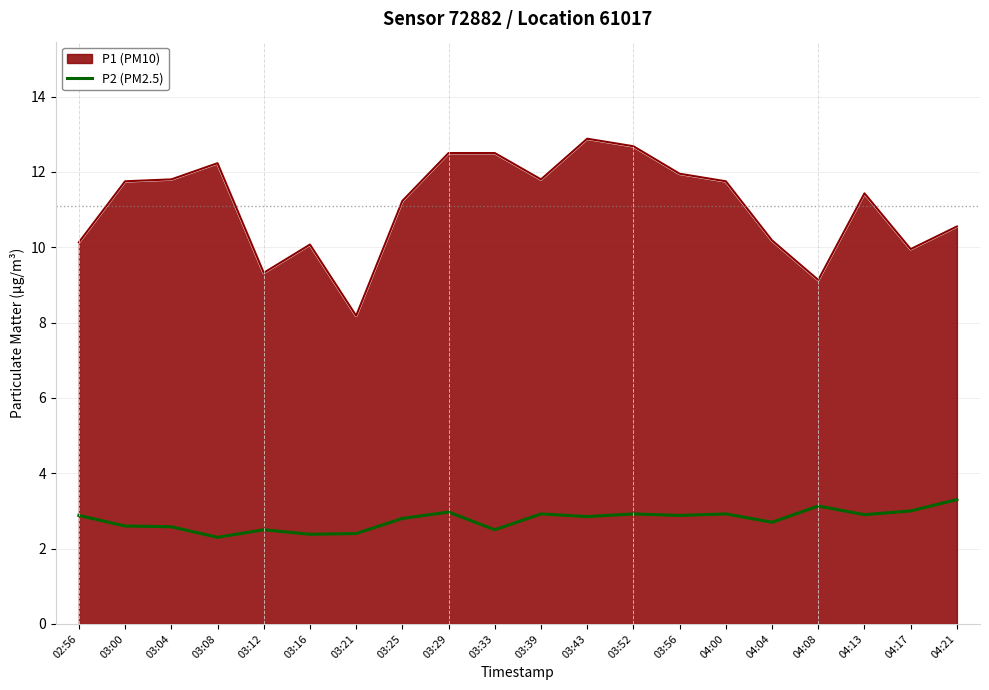

True or false: P1 (PM10) has a value of 11.2 at 03:25.

True